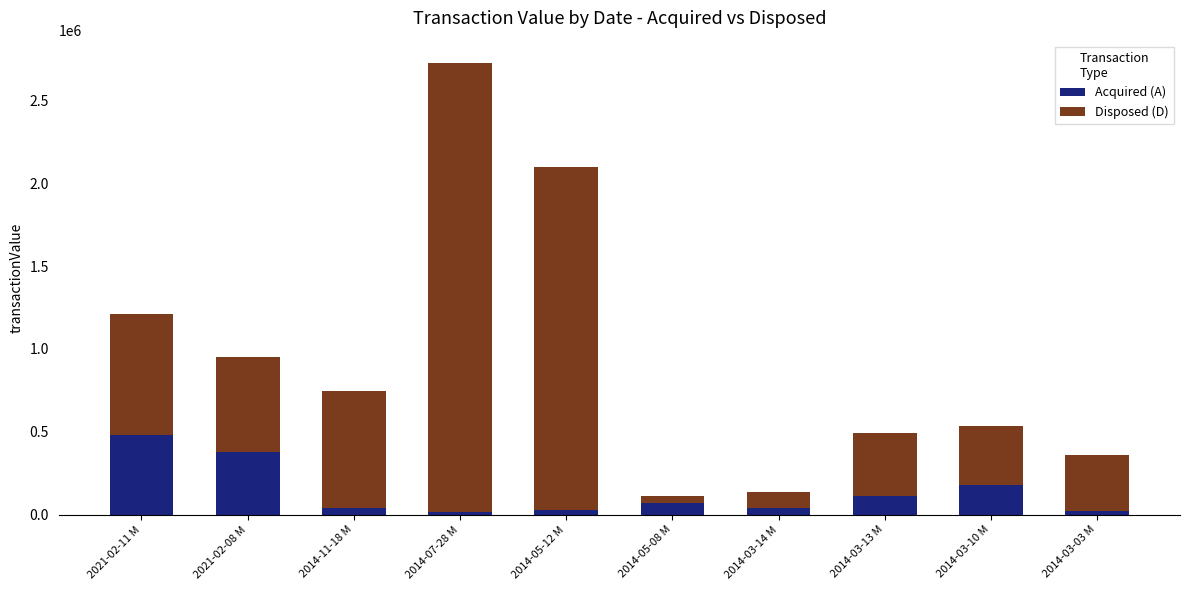

How many distinct data groups are displayed?

2